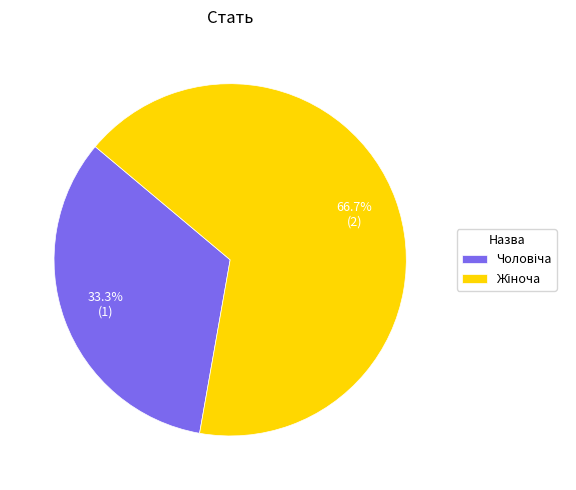

Is there any slice that represents more than half of the pie?

Yes